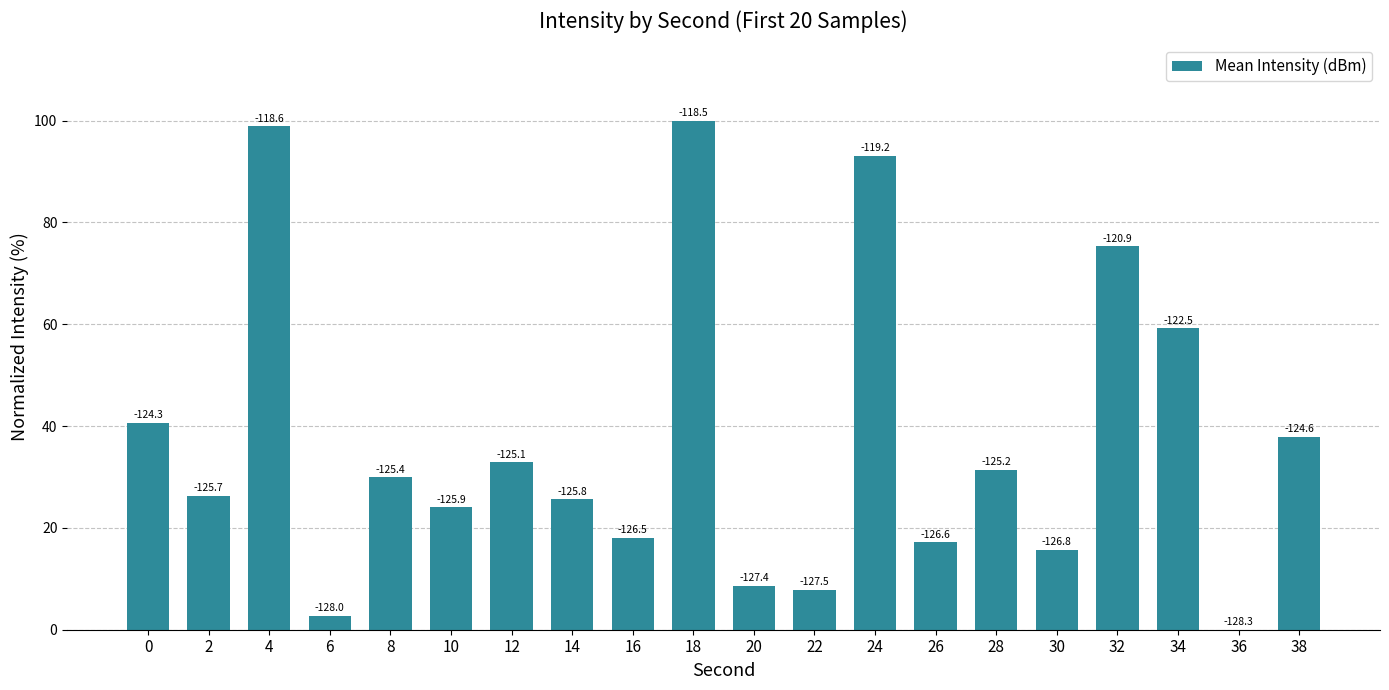

What is the change in value from 18 to 20?

-91.4